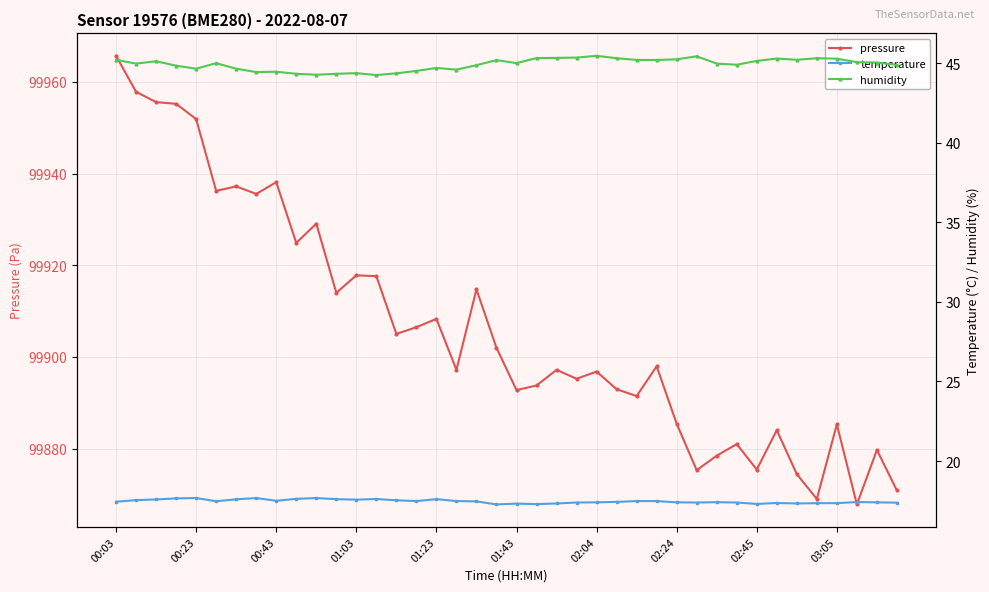

In temperature, how many points are lower than both neighbors (excluding endpoints)?

9